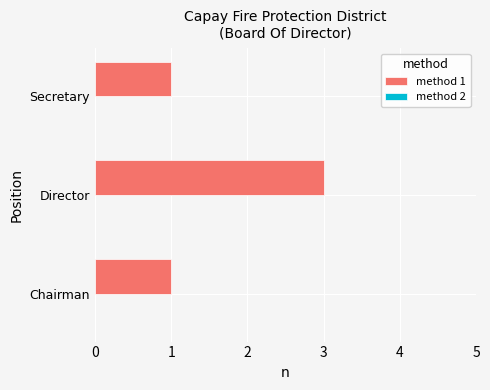

Reading top to bottom, transcribe all the data shown in this chart.

1	3	1